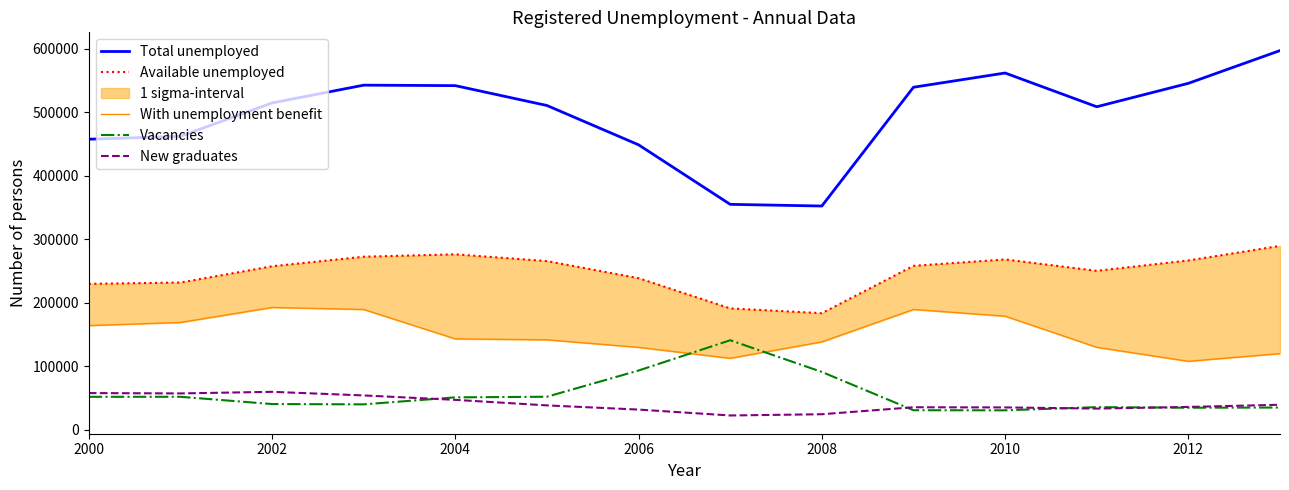

True or false: Total unemployed and New graduates cross at least once.

False